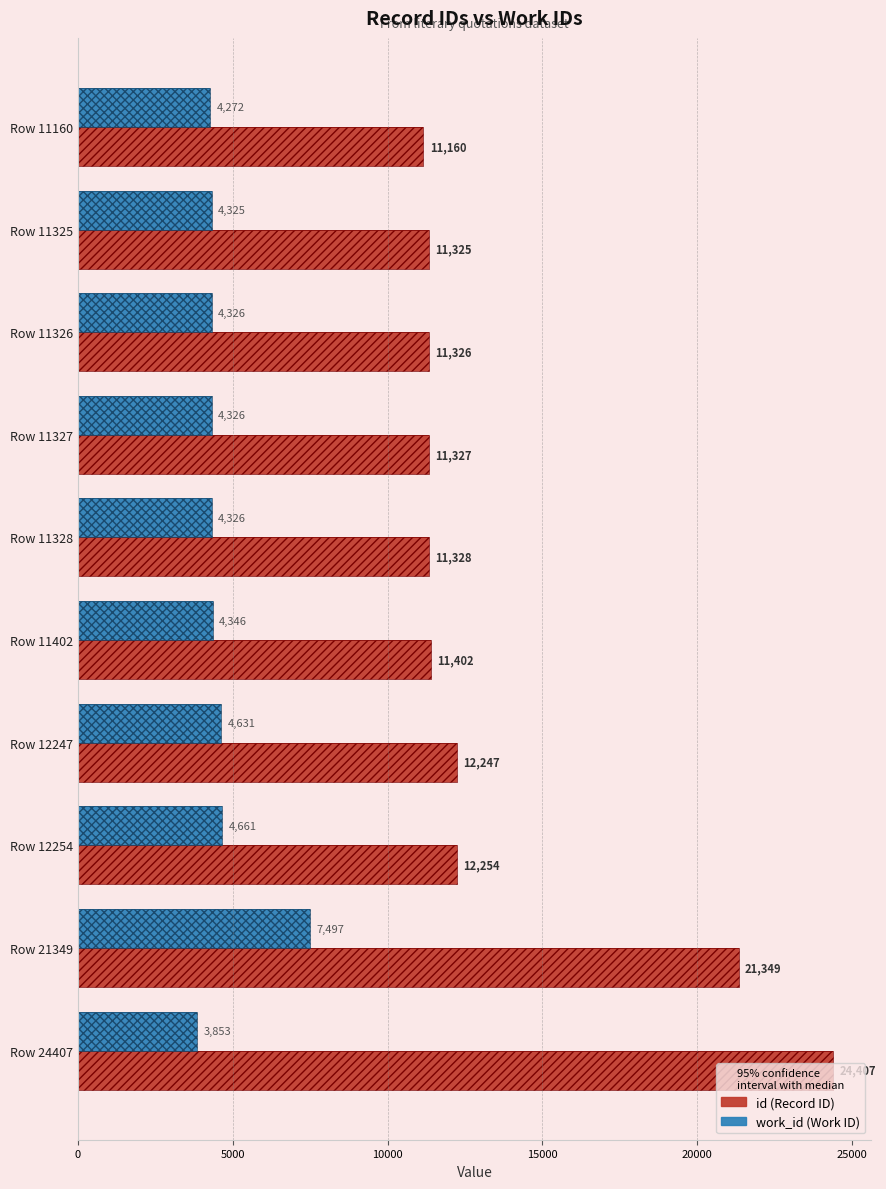

What is the greatest value displayed?

24407